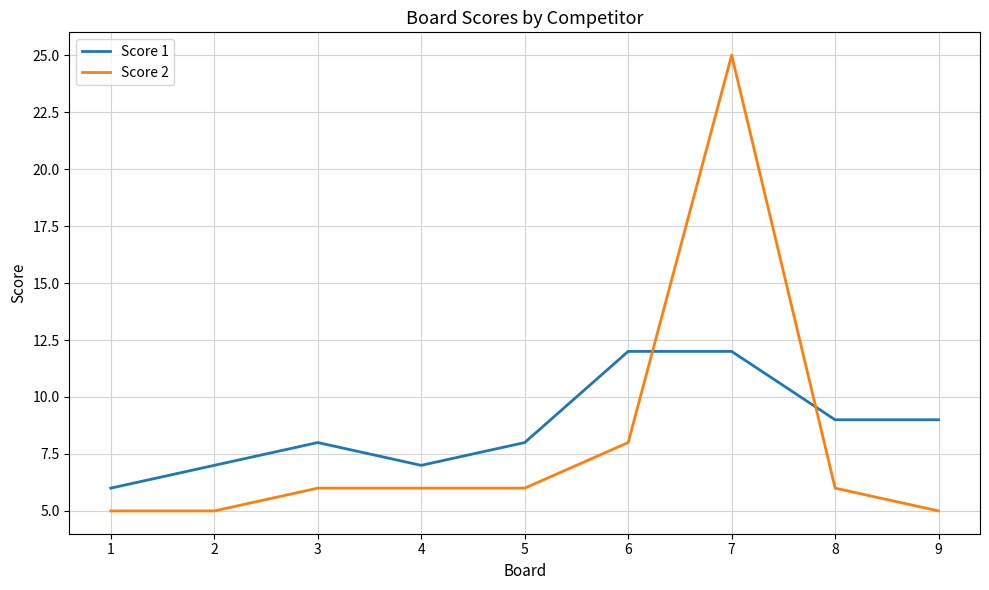

True or false: Score 1 has a value of 3 at 4.

False